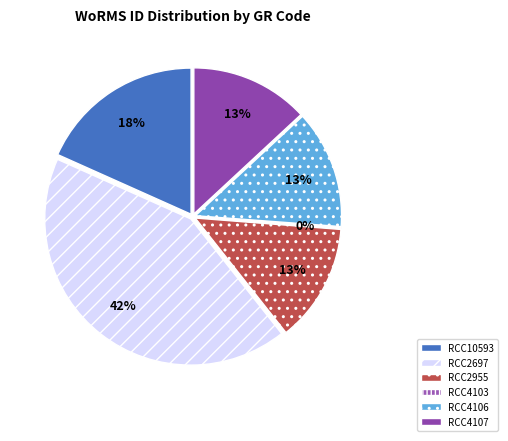

Which slice is the largest?

RCC2697